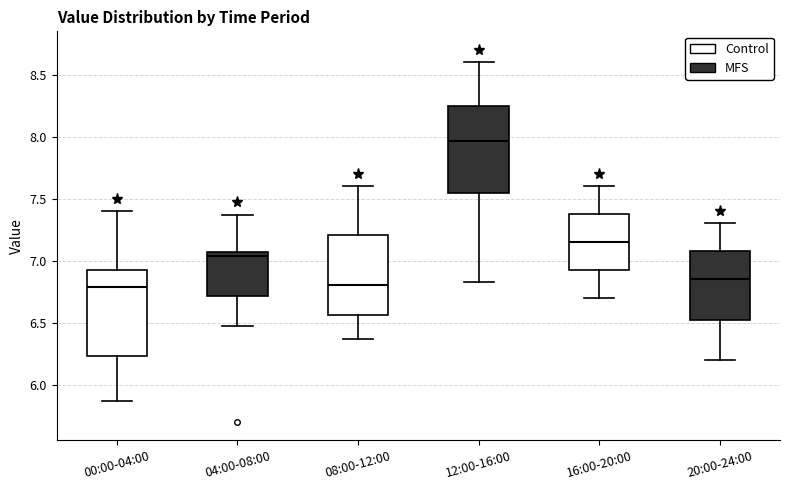

Reading left to right, transcribe this box plot: for each box, give where its median line is, the range the box spans, and where its two whiskers end, as read against the y-axis. The values are not printed on the chart, so give them approximately, as read against the axis.

00:00-04:00: median 6.80, box 6.25 to 6.90, whiskers 5.85 to 7.40
04:00-08:00: median 7.05 (just below the box's upper edge), box 6.70 to 7.05, whiskers 6.45 to 7.35
08:00-12:00: median 6.80, box 6.55 to 7.20, whiskers 6.35 to 7.60
12:00-16:00: median 7.95, box 7.55 to 8.25, whiskers 6.85 to 8.60
16:00-20:00: median 7.15, box 6.95 to 7.40, whiskers 6.70 to 7.60
20:00-24:00: median 6.85, box 6.55 to 7.10, whiskers 6.20 to 7.30